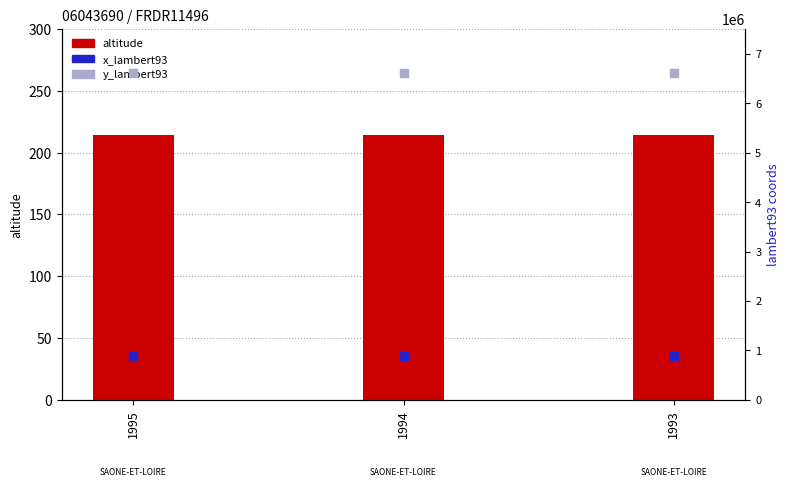

Which series contains the highest Y value?

y_lambert93